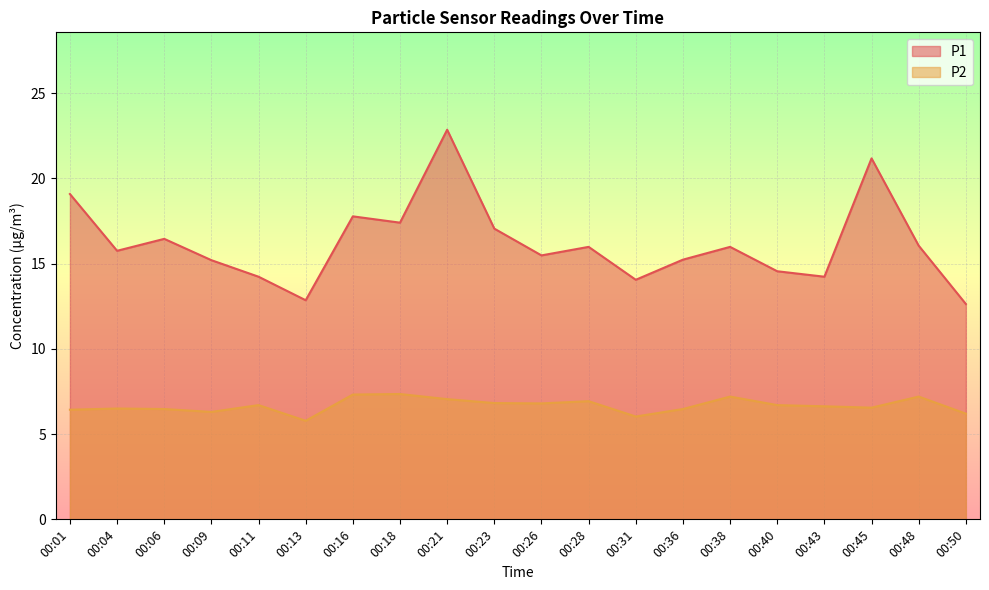

Where is the first local minimum for P1?

00:04